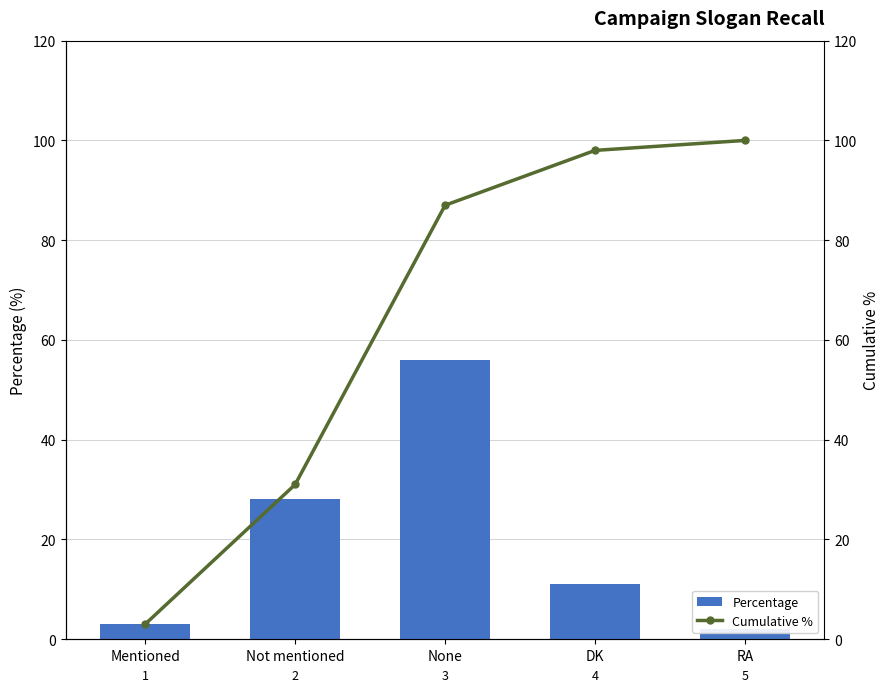

Reading left to right, transcribe all the data shown in this chart.

Percentage: 3	28	56	11	2
Cumulative %: 3	31	87	98	100